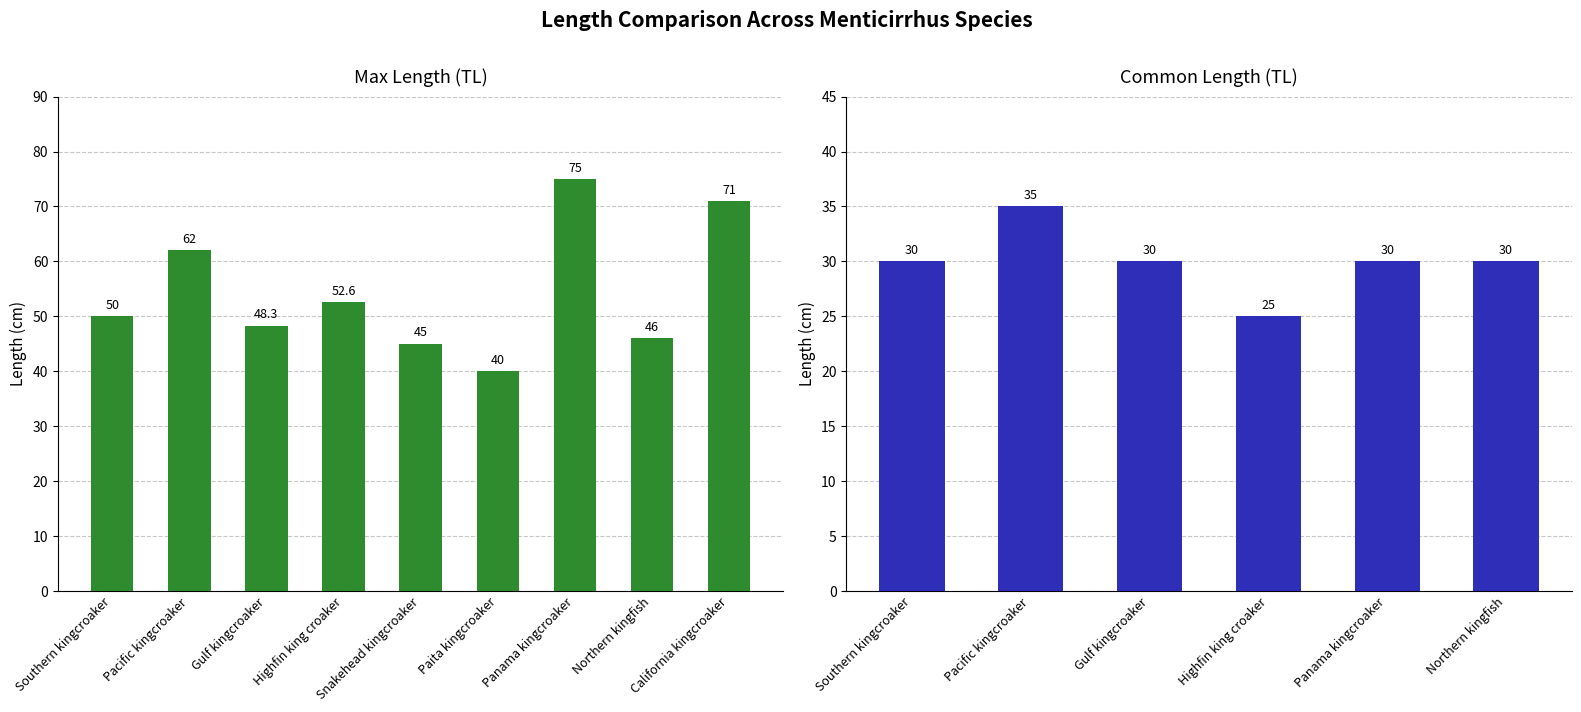

What is the difference between the maximum and minimum values?

35.0